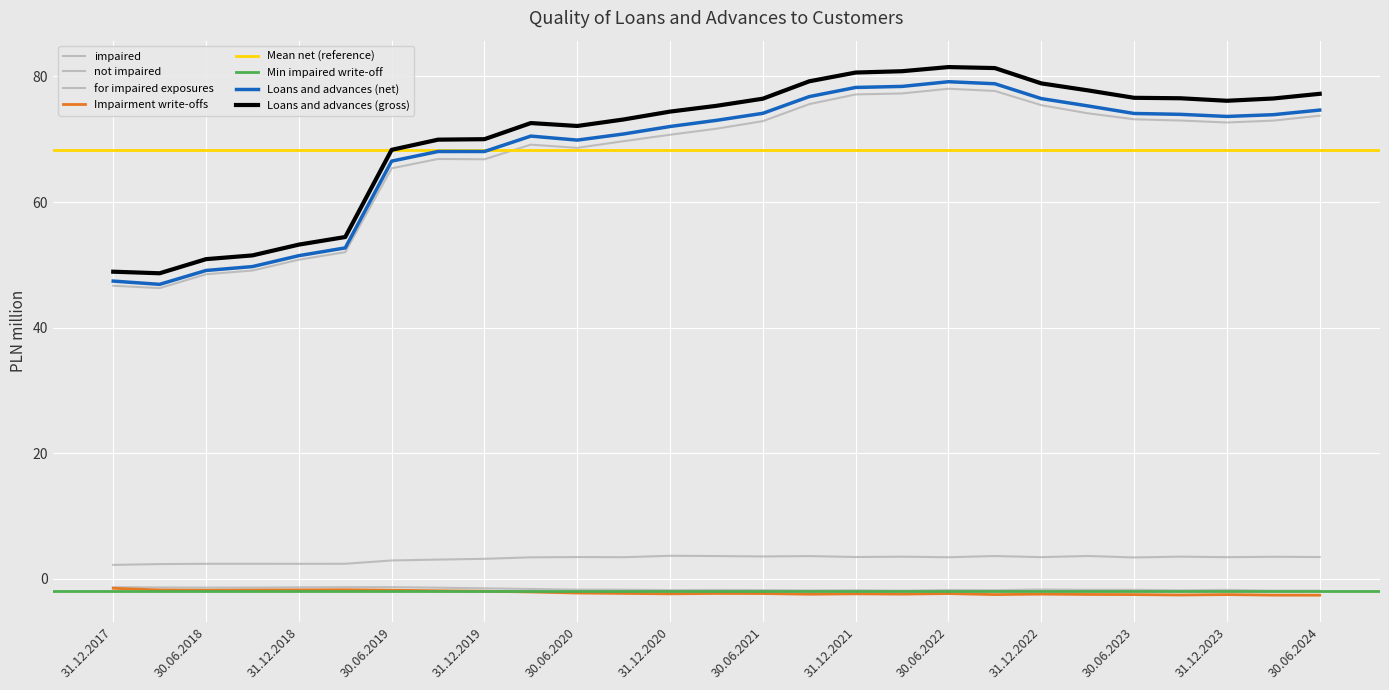

What is the difference between the maximum and second lowest values in the Impairment write-offs series?

1.1